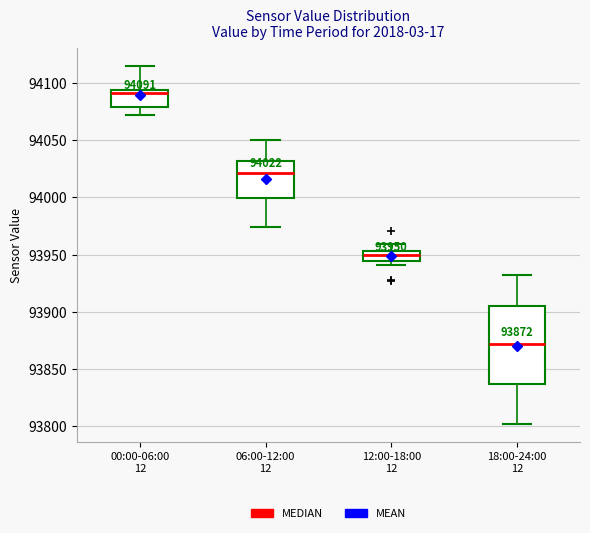

Which box has the highest median line?

00:00-06:00 12